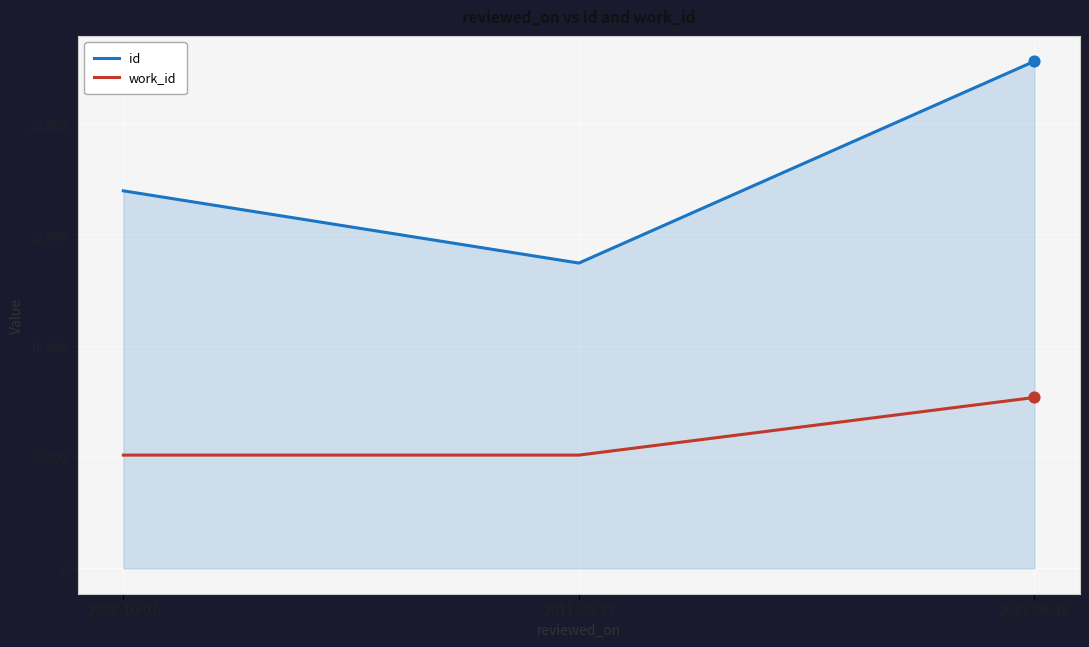

What are all the series names shown in the legend?

id, work_id